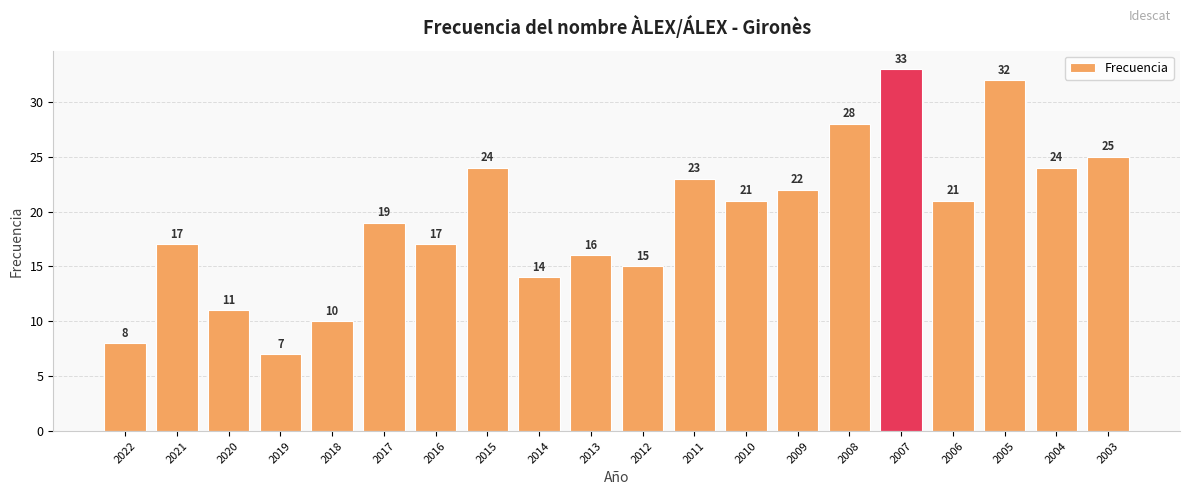

What is the change in value from 2017 to 2006?

+2